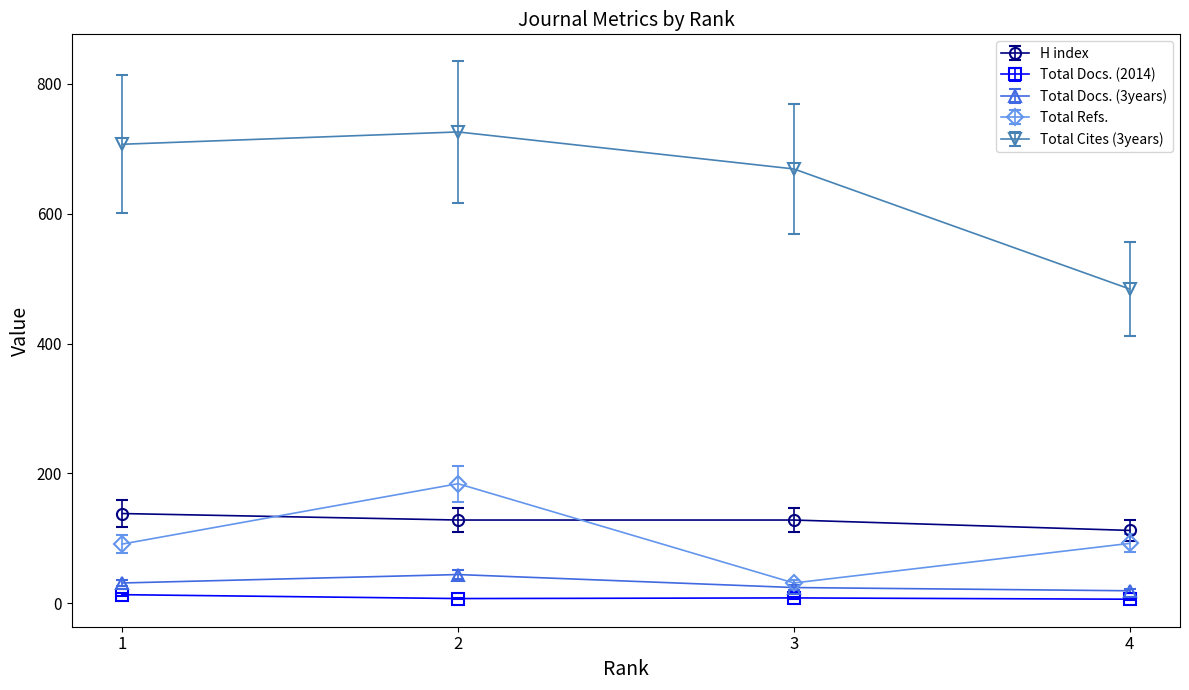

True or false: Total Refs. and Total Cites (3years) intersect in this chart.

False